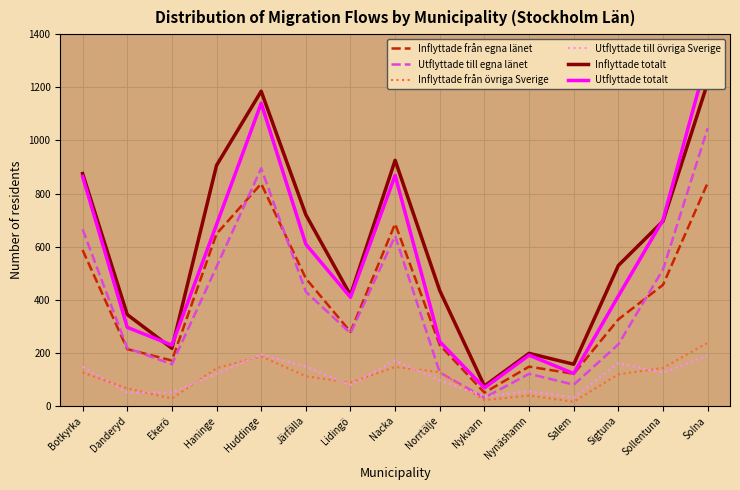

How many intersections are there between Utflyttade till egna länet and Inflyttade från övriga Sverige?

2